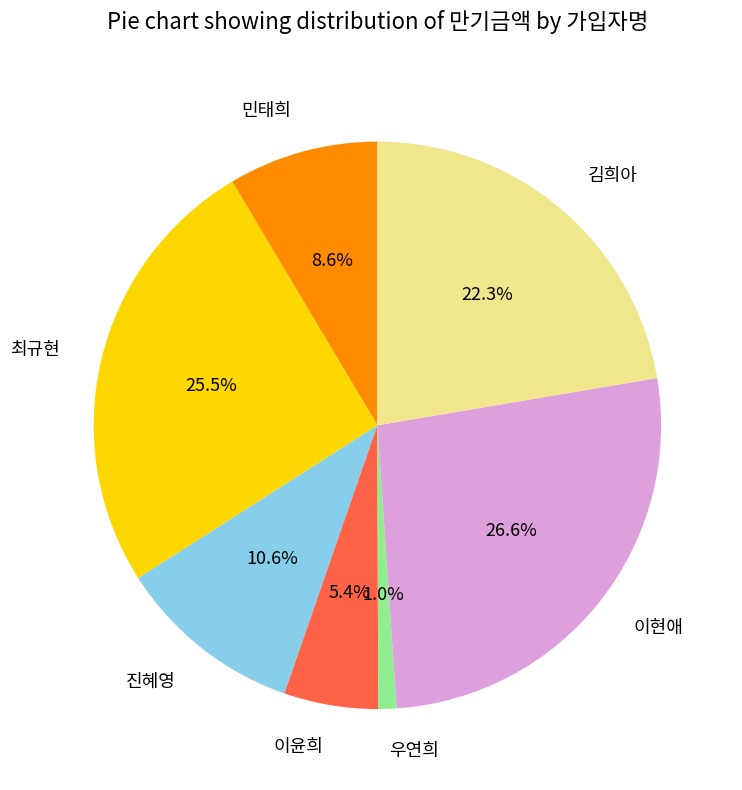

Is there any slice that represents more than half of the pie?

No